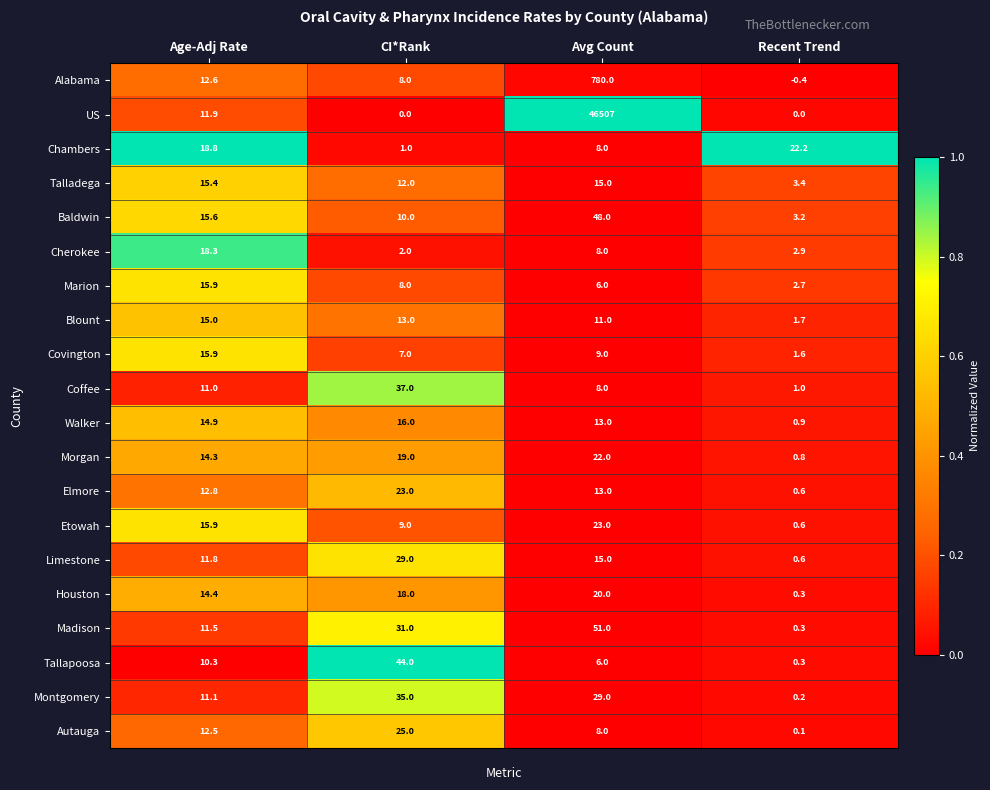

Which series has the widest spread of values?

US